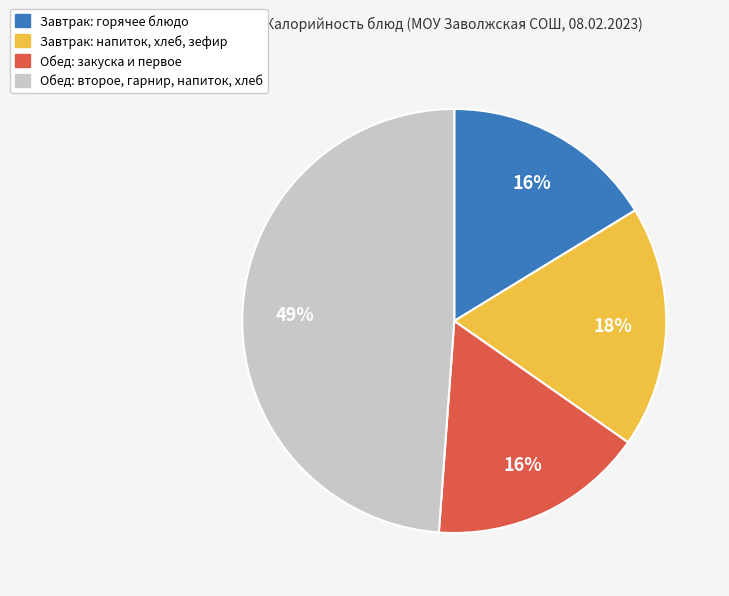

Does any single category account for the majority?

No